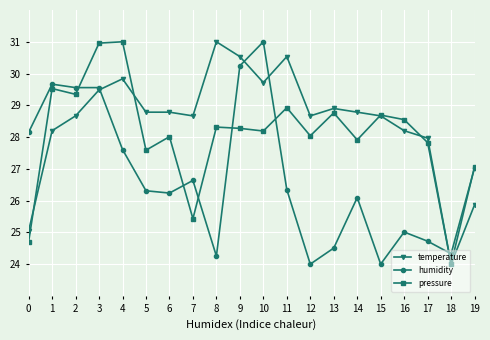

What is the value of the humidity point at the 8th from the left?

26.6